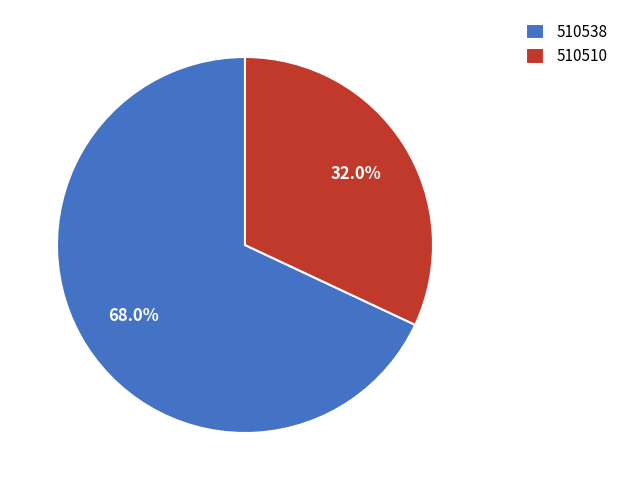

What portion of the pie excludes 510538?

32.0%